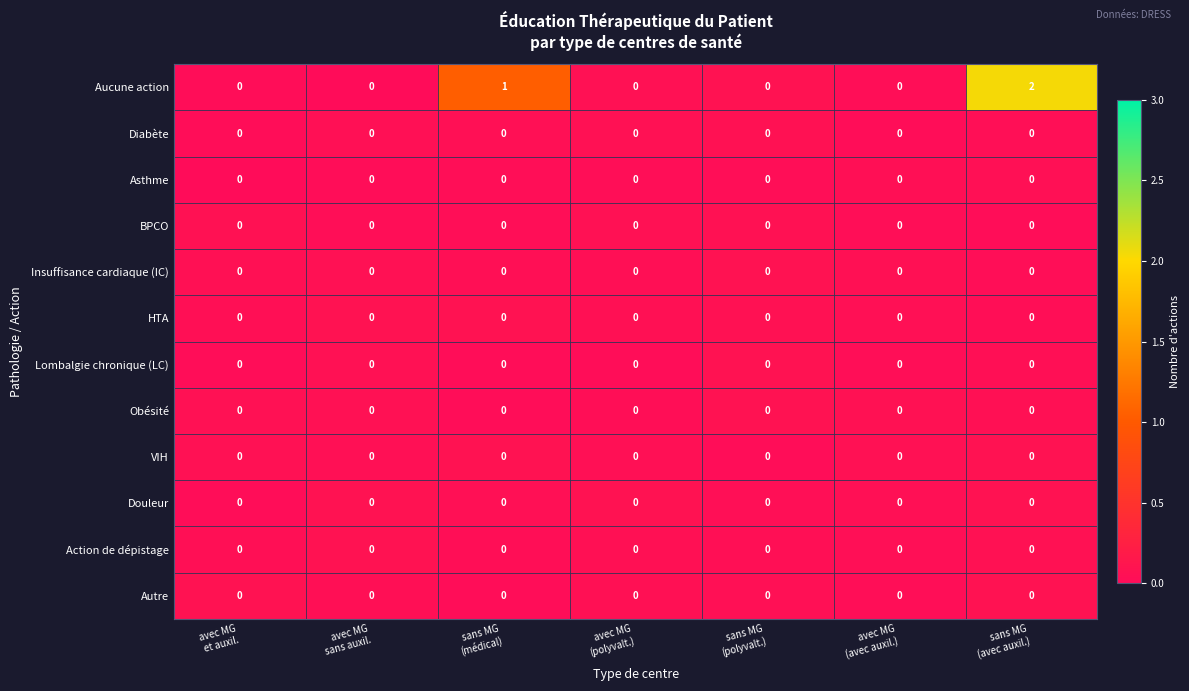

Which label corresponds to the largest value in the chart?

sans MG
(avec auxil.)